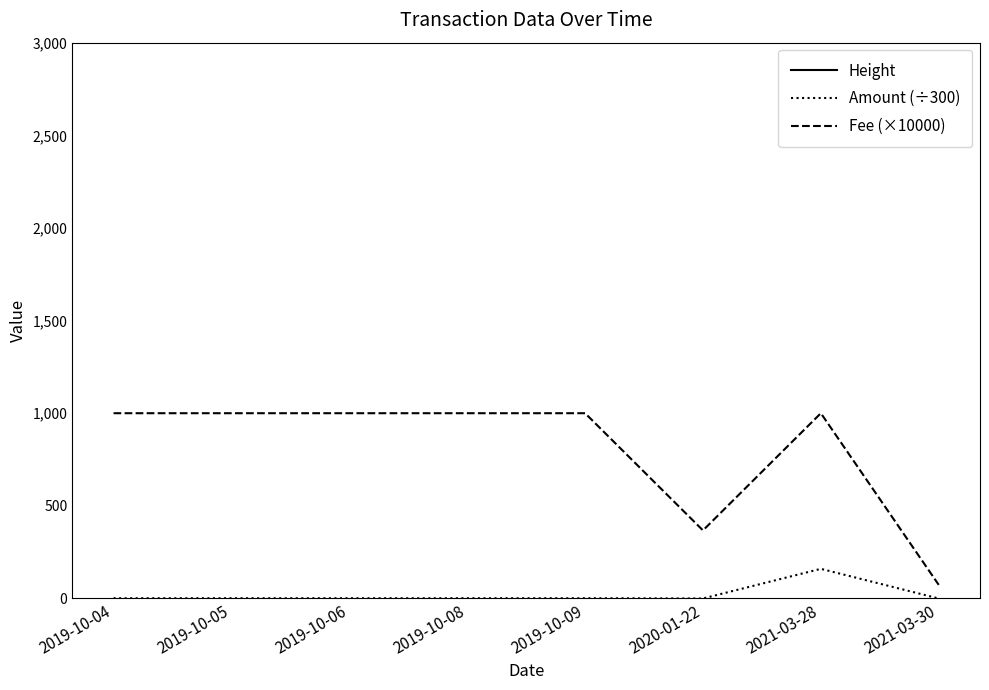

How many interior local valleys does the Amount (÷300) series have?

2